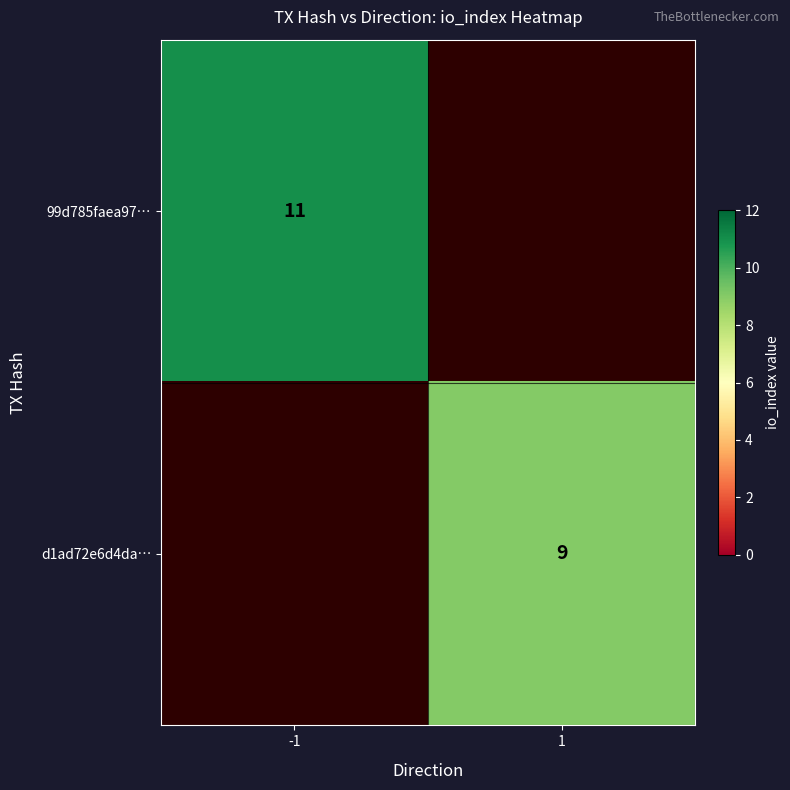

The value of 99d785faea97… at -1 is 4. True or false?

False